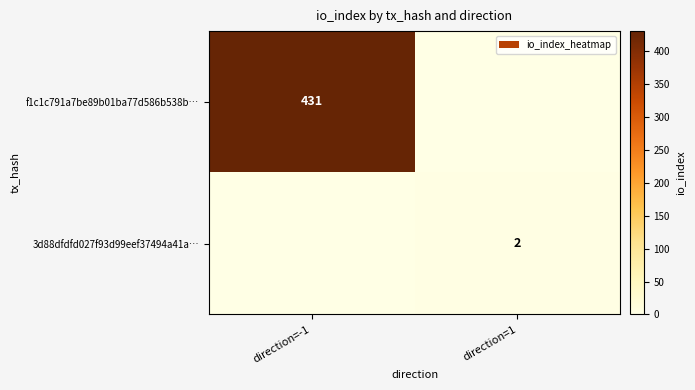

How many data points in f1c1c791a7be89b01ba77d586b538b… are less than 431?

1